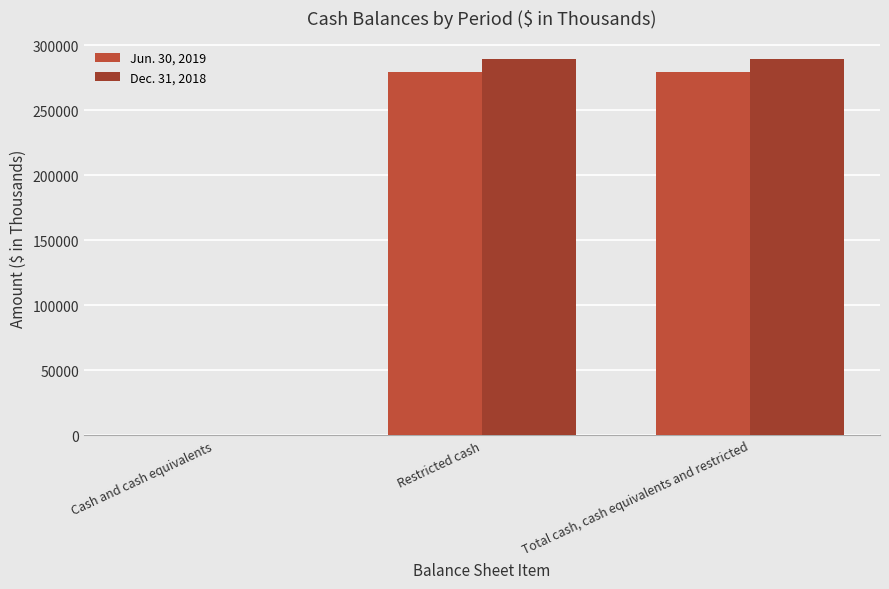

Rank the categories by Jun. 30, 2019 value from lowest to highest.

Cash and cash equivalents, Restricted cash, Total cash, cash equivalents and restricted